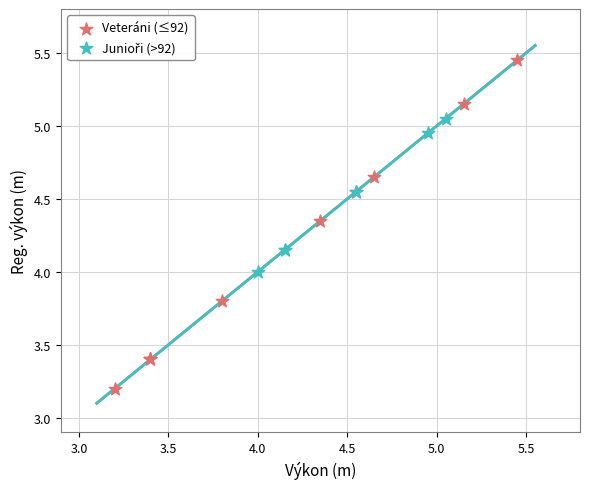

Which series reaches the minimum Y coordinate?

Veteráni (≤92)